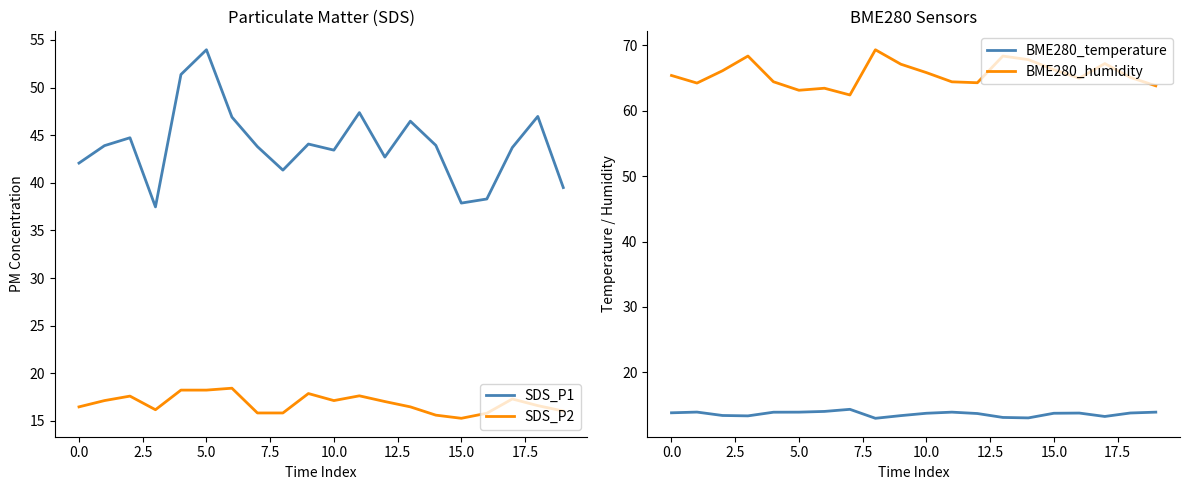

How many interior local peaks does the BME280_temperature series have?

4